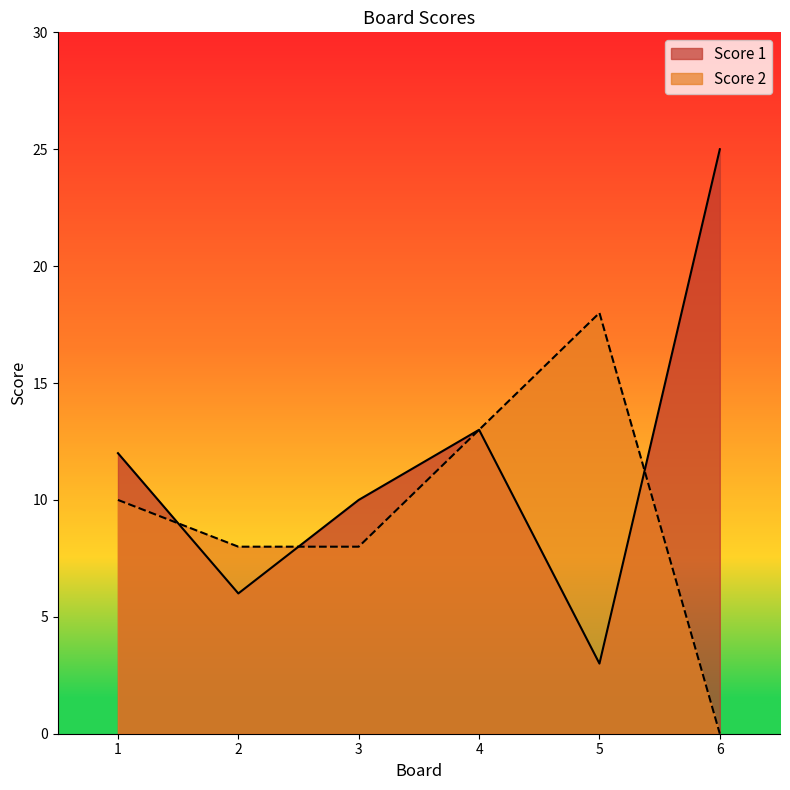

Rank the series at 4 from highest to lowest value.

Score 1, Score 2